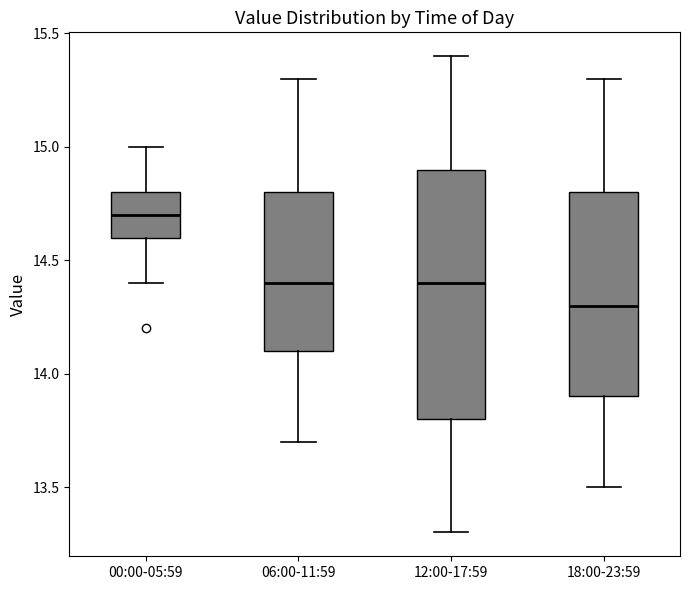

Reading left to right, read every box against the y-axis: the position of its median line, the range the box covers, and the ends of its whiskers. The values are not printed on the chart, so give them approximately, as read against the axis.

00:00-05:59: median 14.7, box 14.6 to 14.8, whiskers 14.4 to 15.0
06:00-11:59: median 14.4, box 14.1 to 14.8, whiskers 13.7 to 15.3
12:00-17:59: median 14.4, box 13.8 to 14.9, whiskers 13.3 to 15.4
18:00-23:59: median 14.3, box 13.9 to 14.8, whiskers 13.5 to 15.3